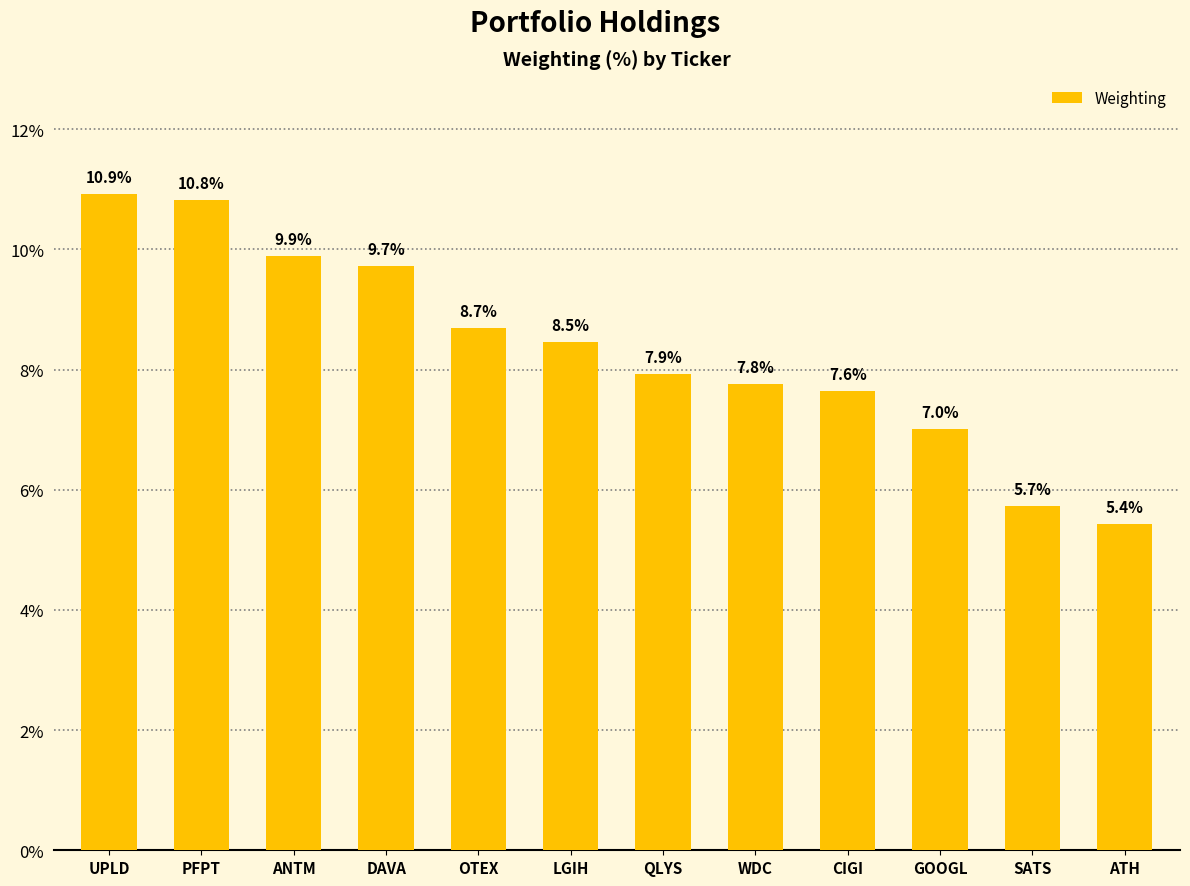

What is the change in value from DAVA to GOOGL?

-2.7